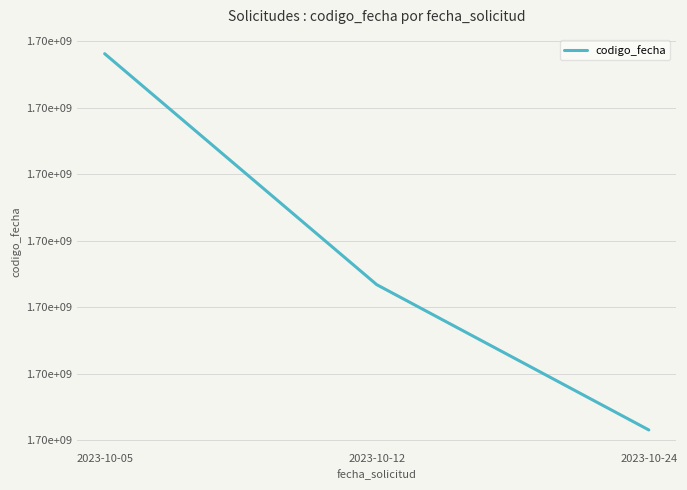

At which label is the value closest to 1697597294?

2023-10-12